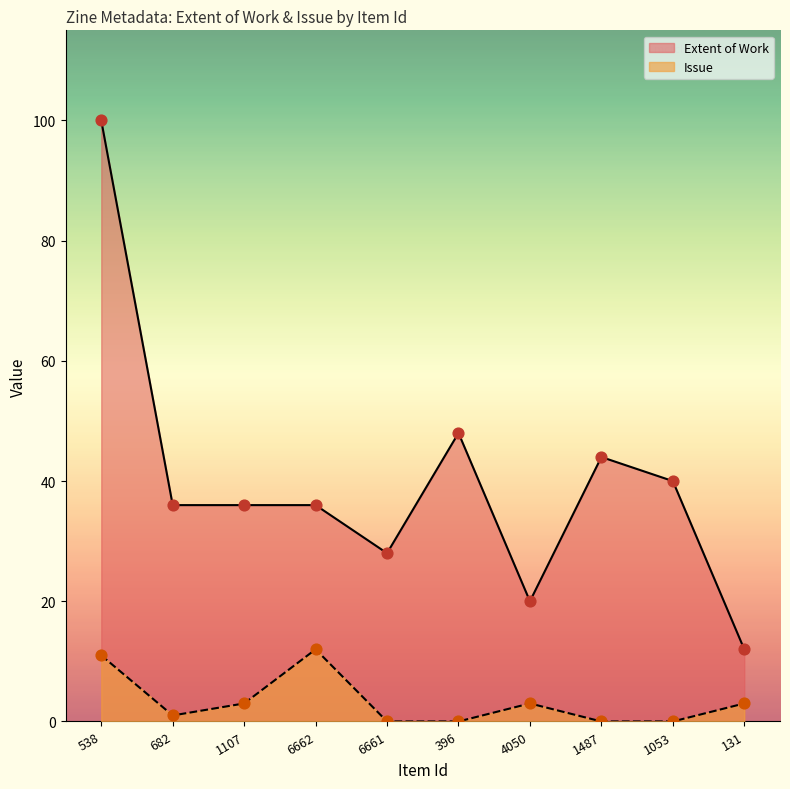

Which series has the largest Y range (max minus min)?

Extent of Work